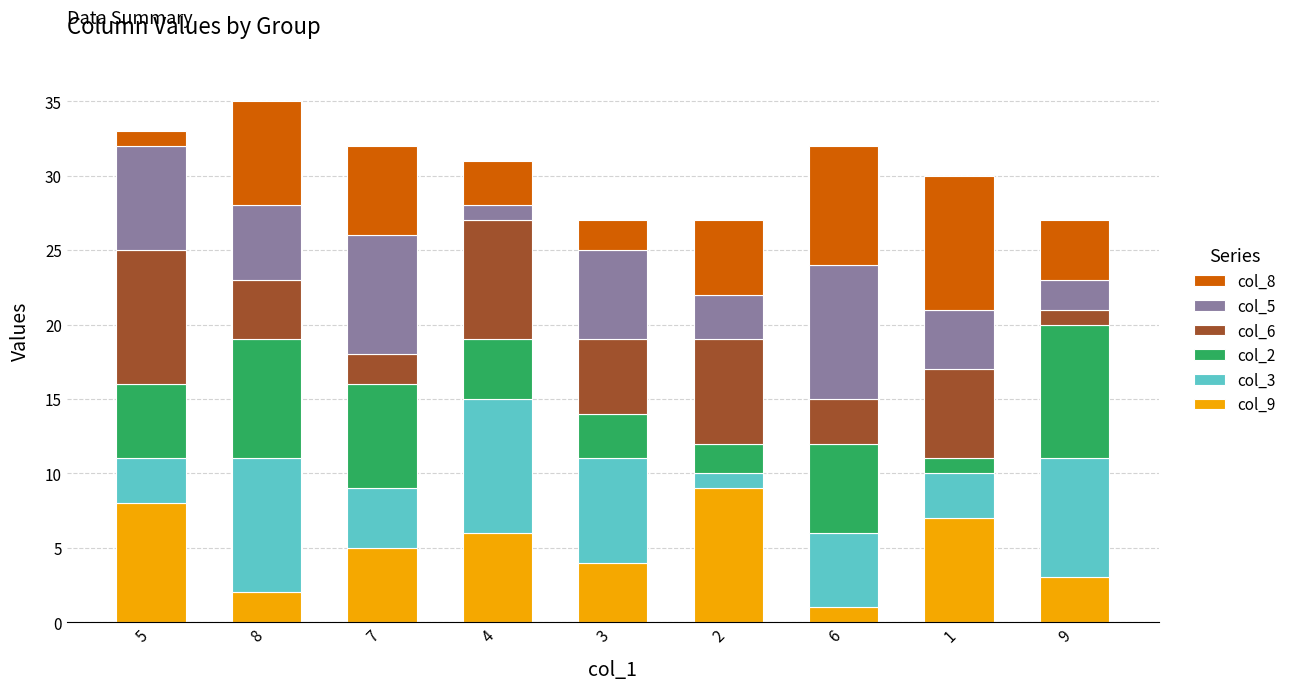

At which category is the sum across all series the highest?

8